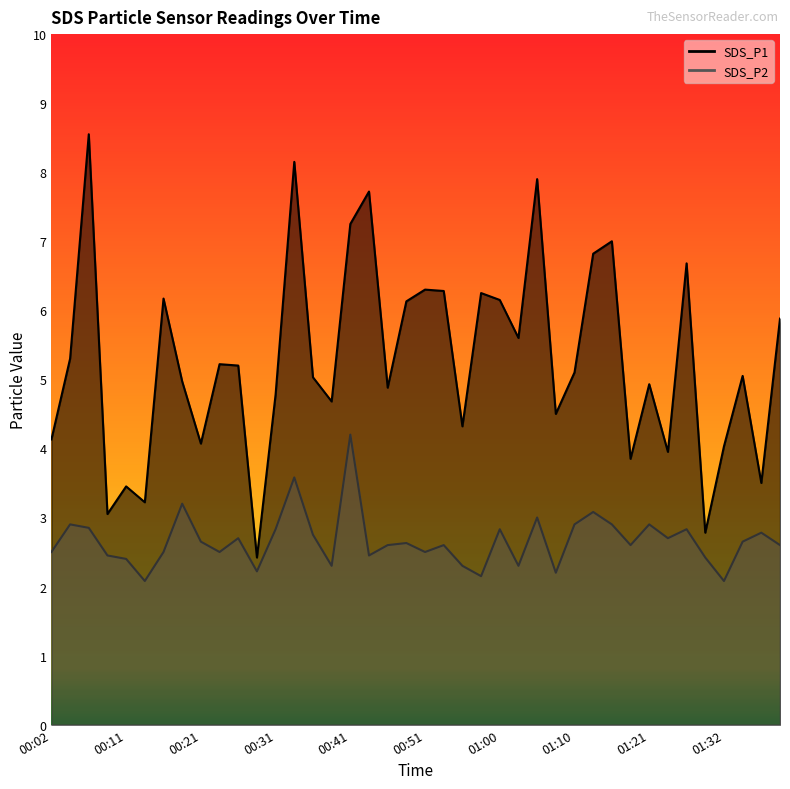

How many distinct data groups are displayed?

2